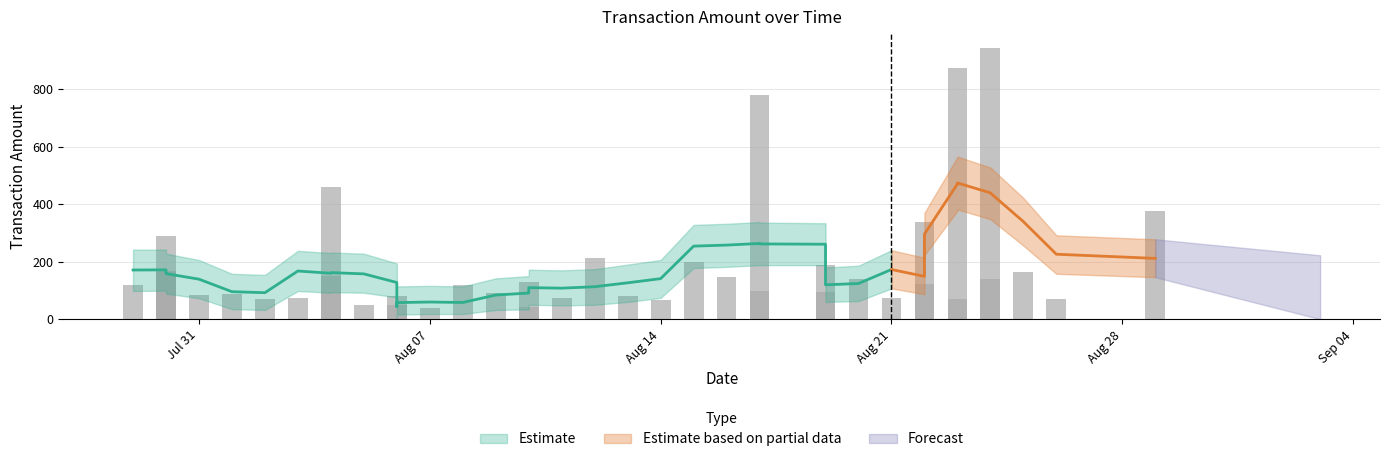

At which category is the sum across all series the highest?

2017-08-24